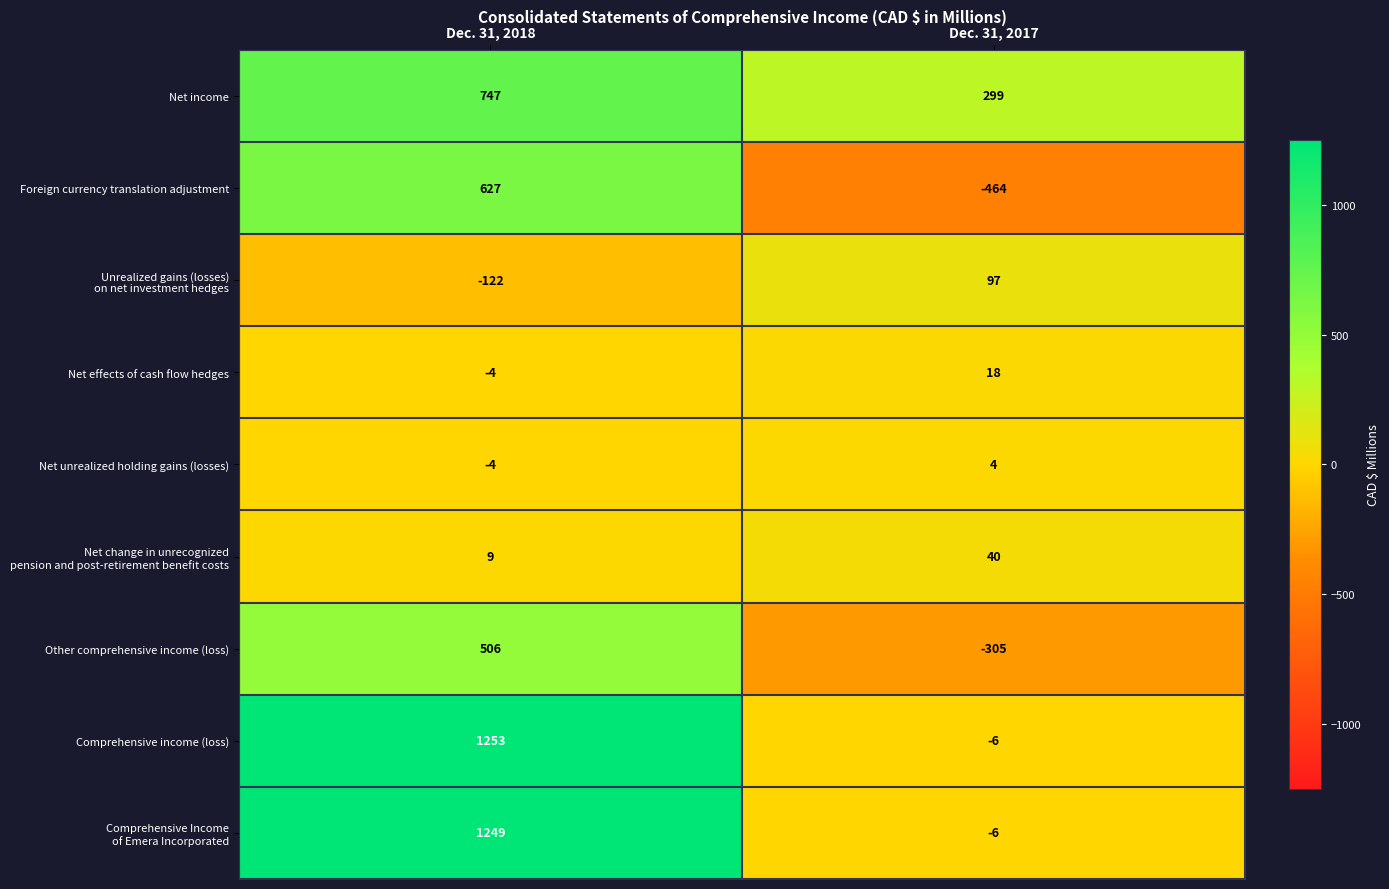

Between Dec. 31, 2018 and Dec. 31, 2017, which series saw the biggest shift?

Comprehensive income (loss)